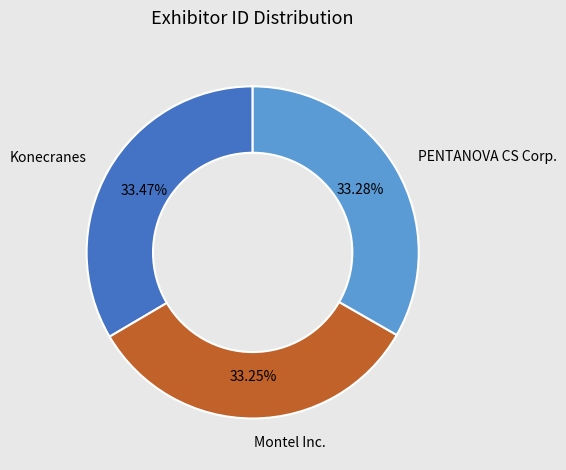

How many segments does this pie chart have?

3